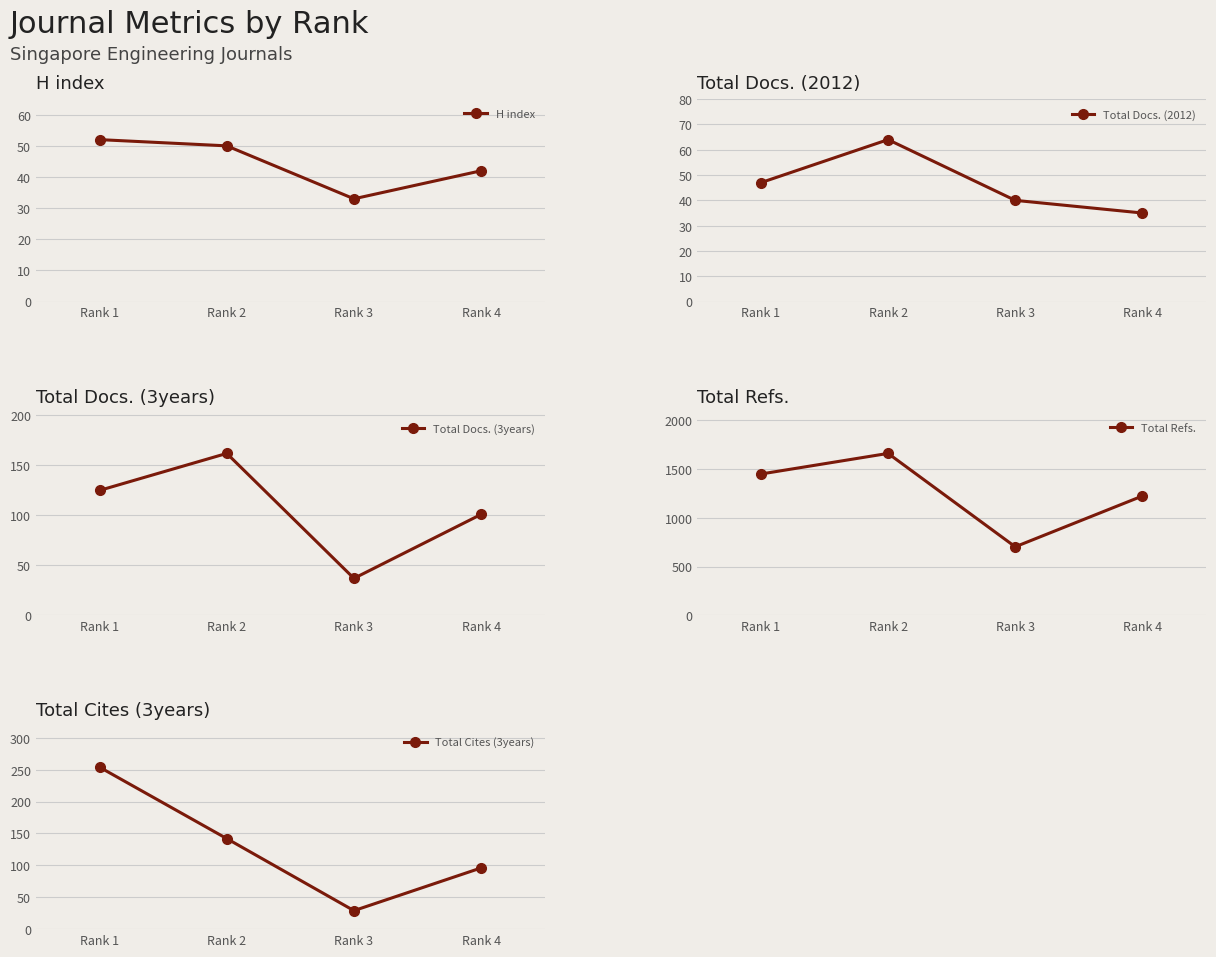

What is the sum of all Total Docs. (3years) values?

425